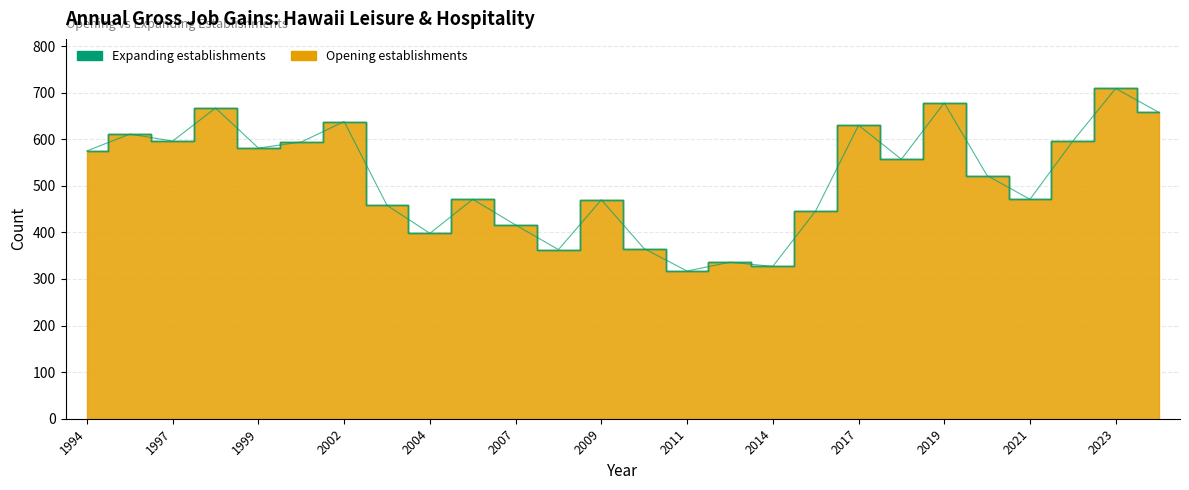

At which label does the data first exceed 557?

1994